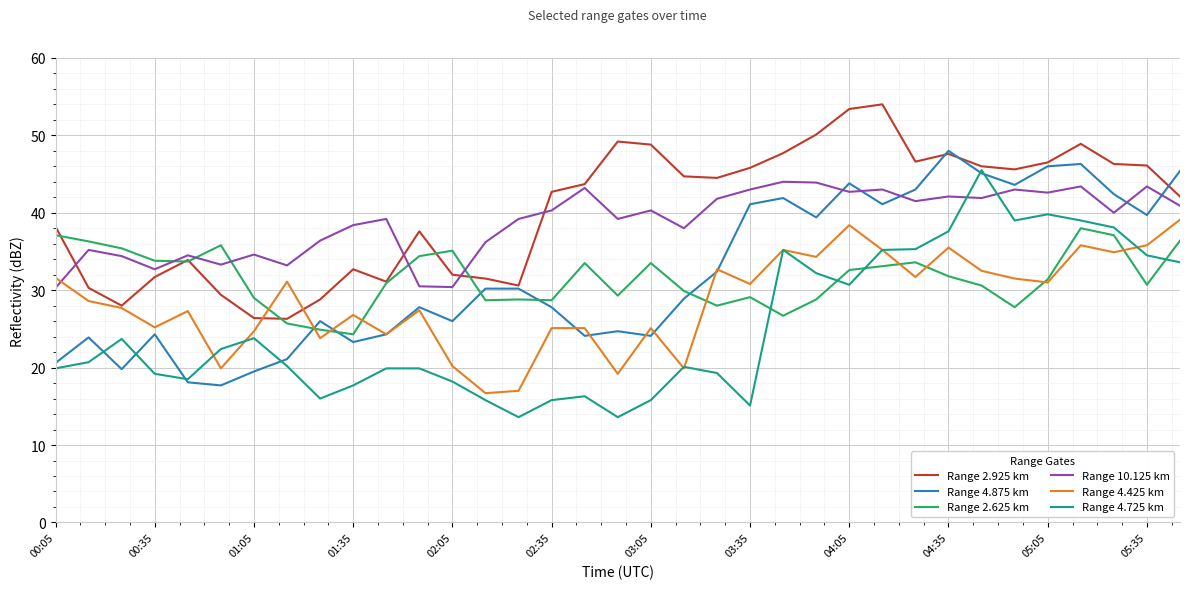

What is the greatest value displayed?

54.0